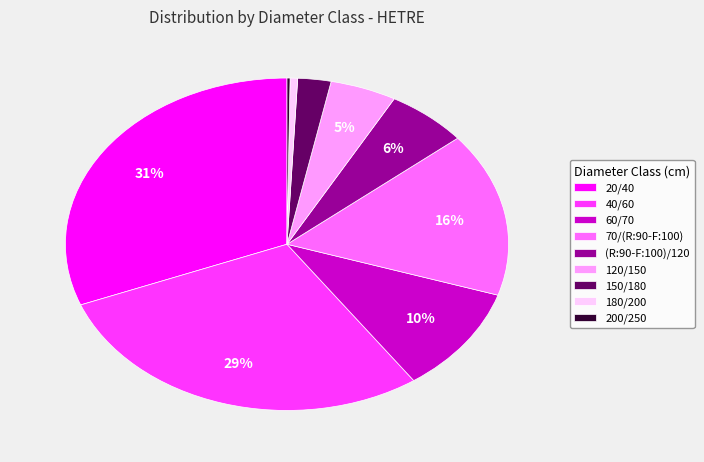

To the nearest percent, what is the difference between the largest and smallest slice percentages?

31%